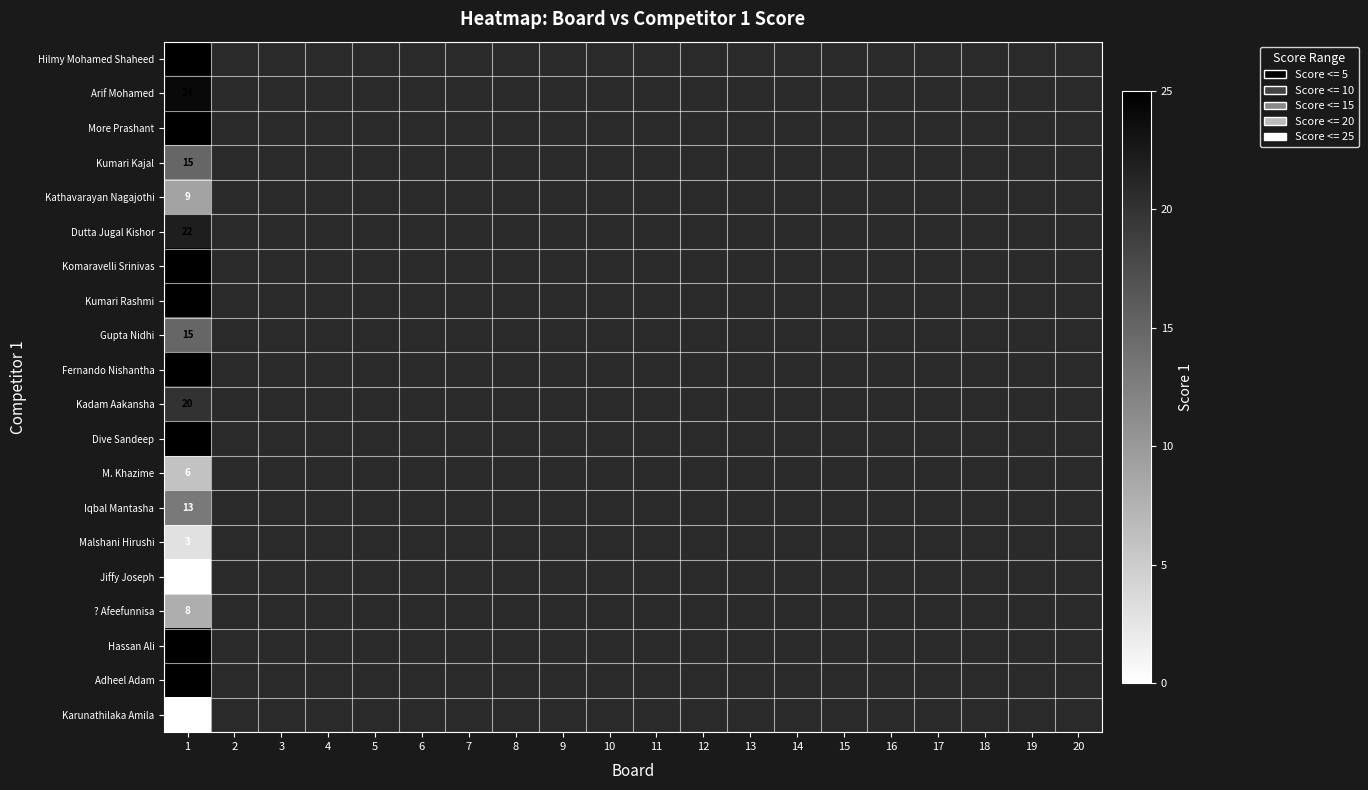

At which category is the sum across all series the highest?

1